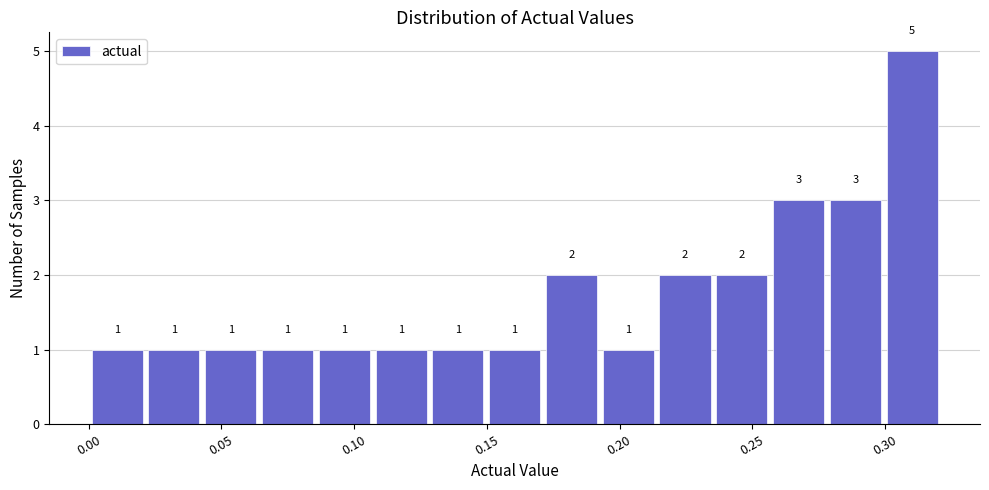

Reading left to right, list every bar in this chart as the range it spans on the x-axis followed by its height. The bar edges are not printed on the chart, so give them approximately, as read against the axis.

0.000 to 0.020: 1
0.020 to 0.045: 1
0.045 to 0.065: 1
0.065 to 0.085: 1
0.085 to 0.105: 1
0.105 to 0.130: 1
0.130 to 0.150: 1
0.150 to 0.170: 1
0.170 to 0.195: 2
0.195 to 0.215: 1
0.215 to 0.235: 2
0.235 to 0.255: 2
0.255 to 0.280: 3
0.280 to 0.300: 3
0.300 to 0.320: 5